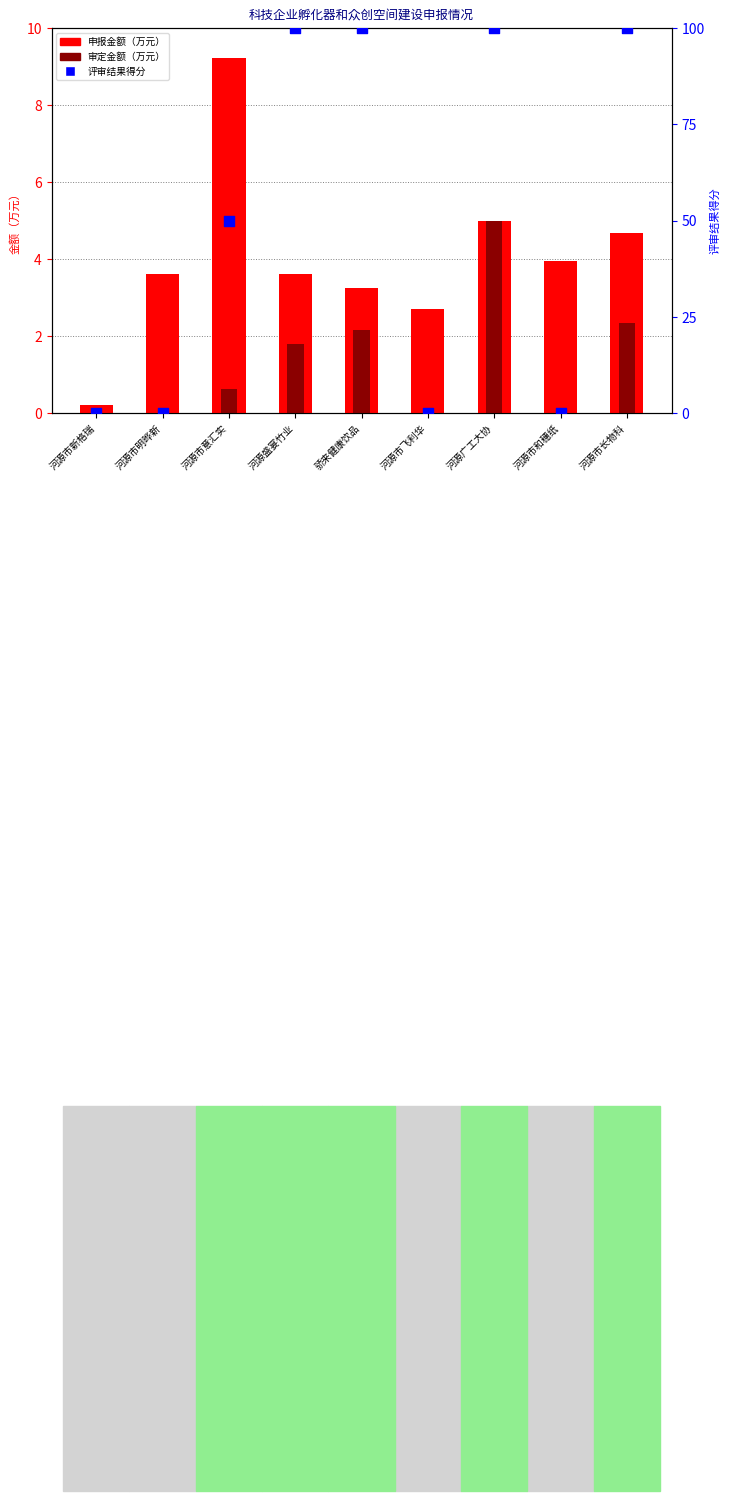

Which series has the largest total across all categories?

评审通过率